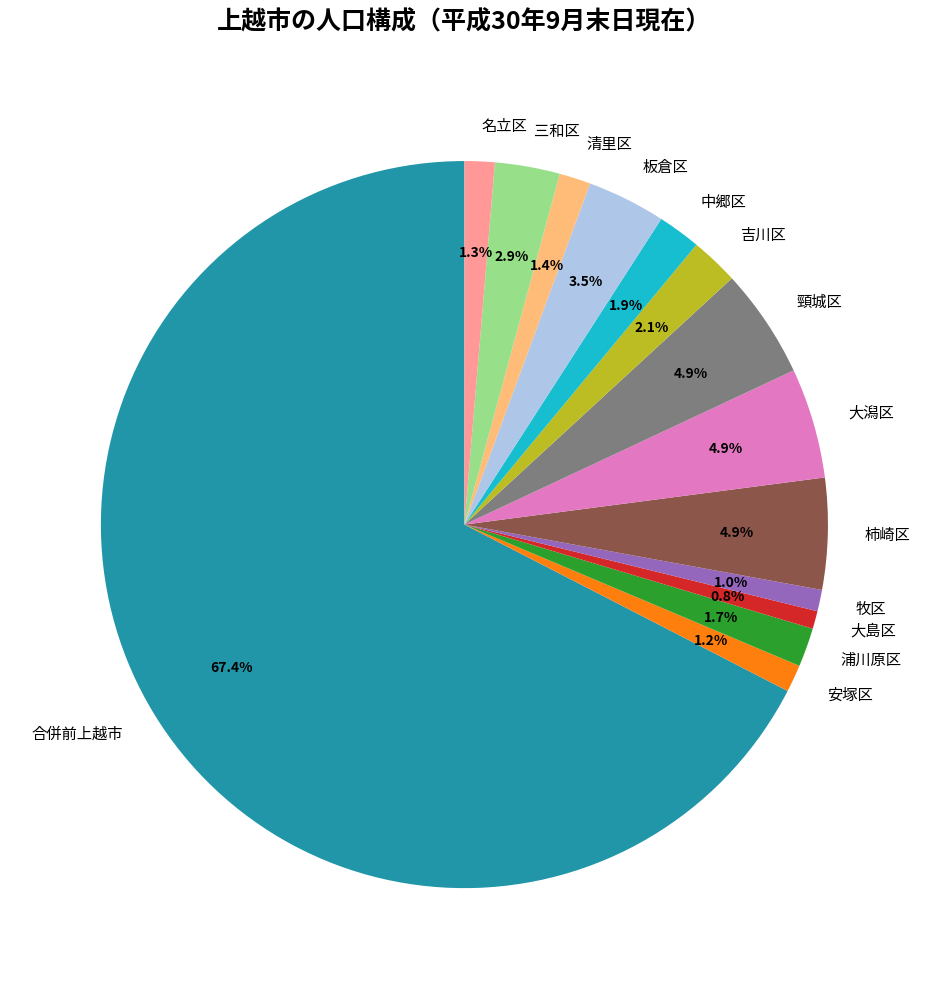

How many segments does this pie chart have?

14